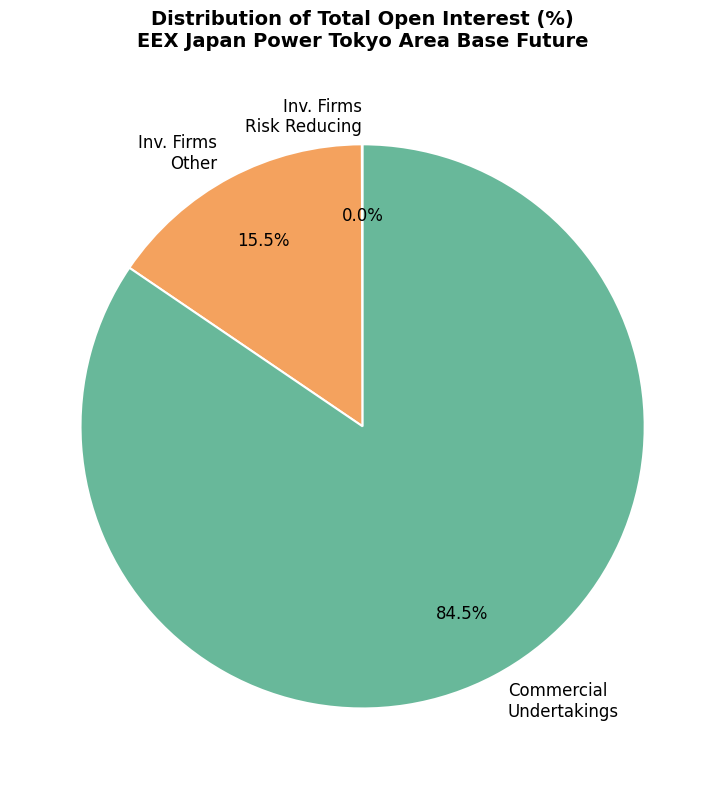

What is the largest slice in the pie chart?

Commercial Undertakings